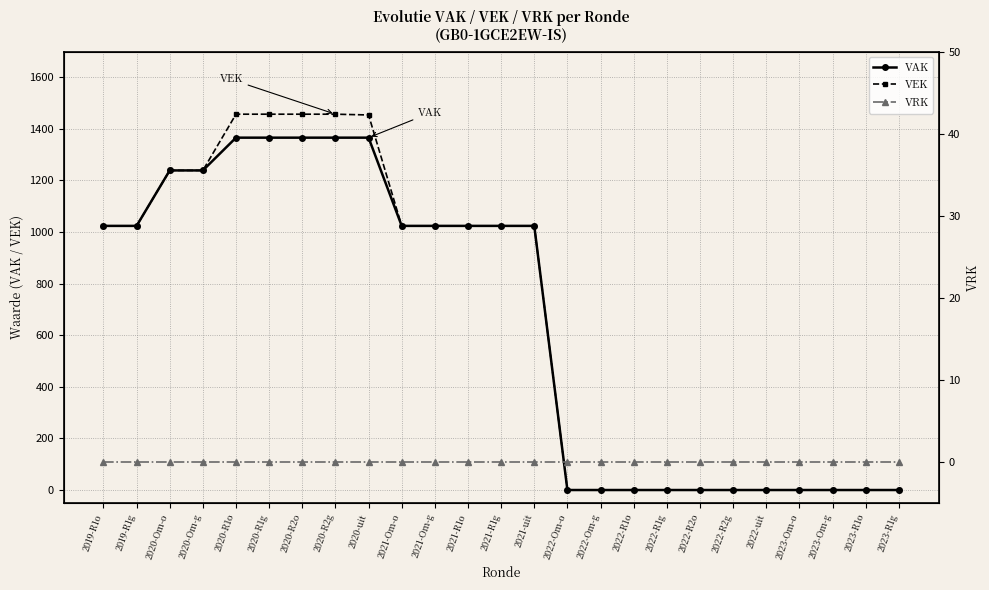

Which series has the largest total across all categories?

VEK